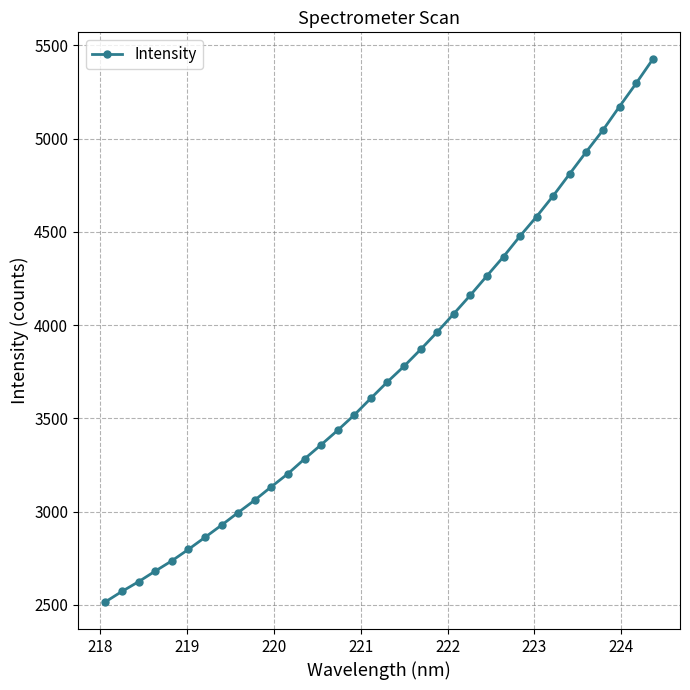

What is the smallest value displayed?

2515.3